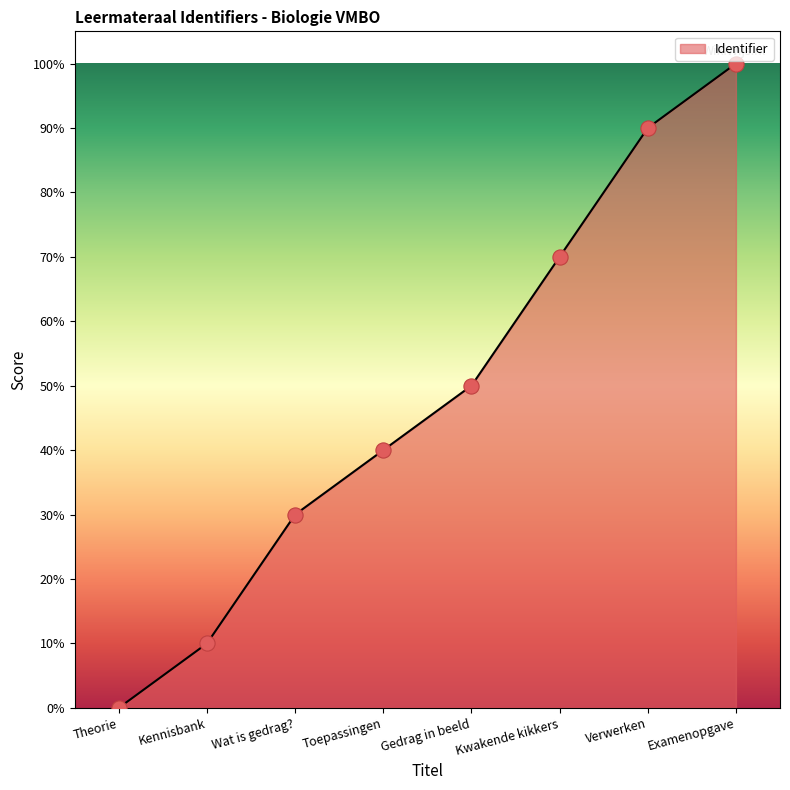

Approximately how many times larger is the value at Examenopgave compared to Toepassingen?

2.5